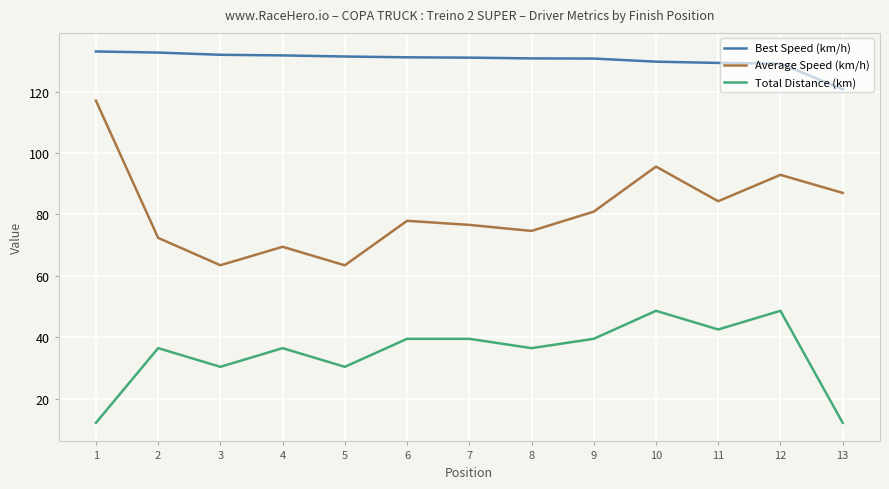

What is the lowest value of the Total Distance (km) series?

12.2